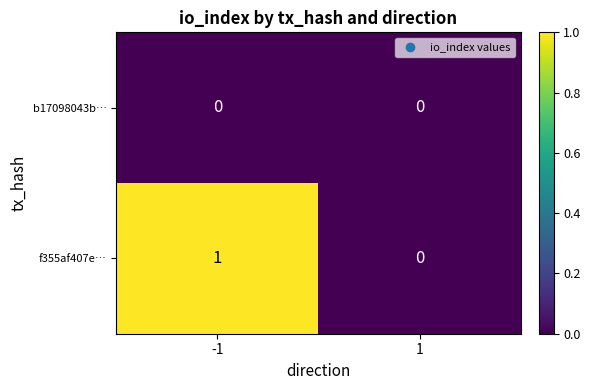

Rank the series by their maximum value, from lowest to highest.

b17098043b…, f355af407e…